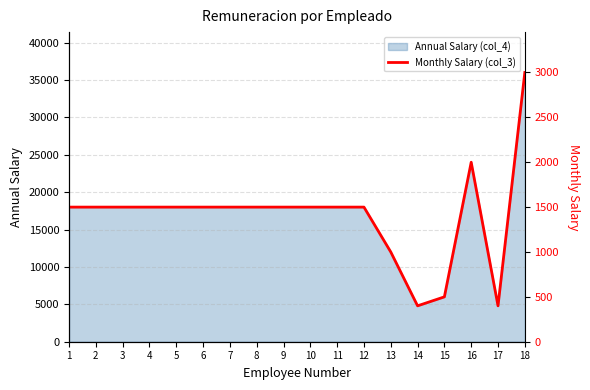

List the labels in order of value, smallest first.

14, 17, 15, 13, 1, 2, 3, 4, 5, 6, 7, 8, 9, 10, 11, 12, 16, 18